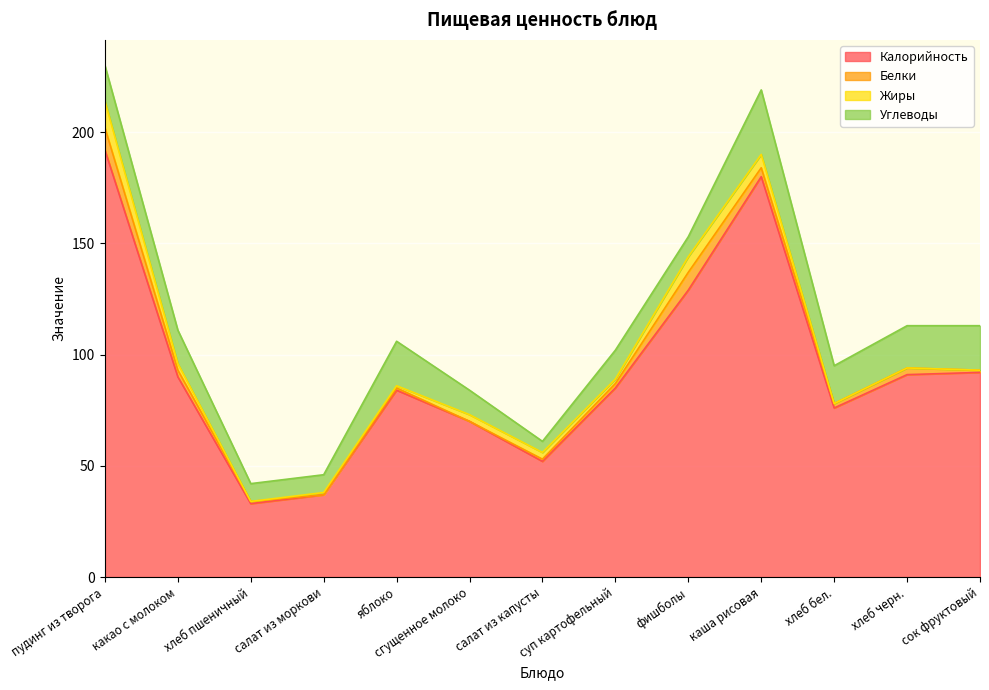

Rank the categories by Жиры value from lowest to highest.

хлеб пшеничный, хлеб бел., хлеб черн., сок фруктовый, салат из моркови, яблоко, суп картофельный, какао с молоком, сгущенное молоко, салат из капусты, каша рисовая, фишболы, пудинг из творога